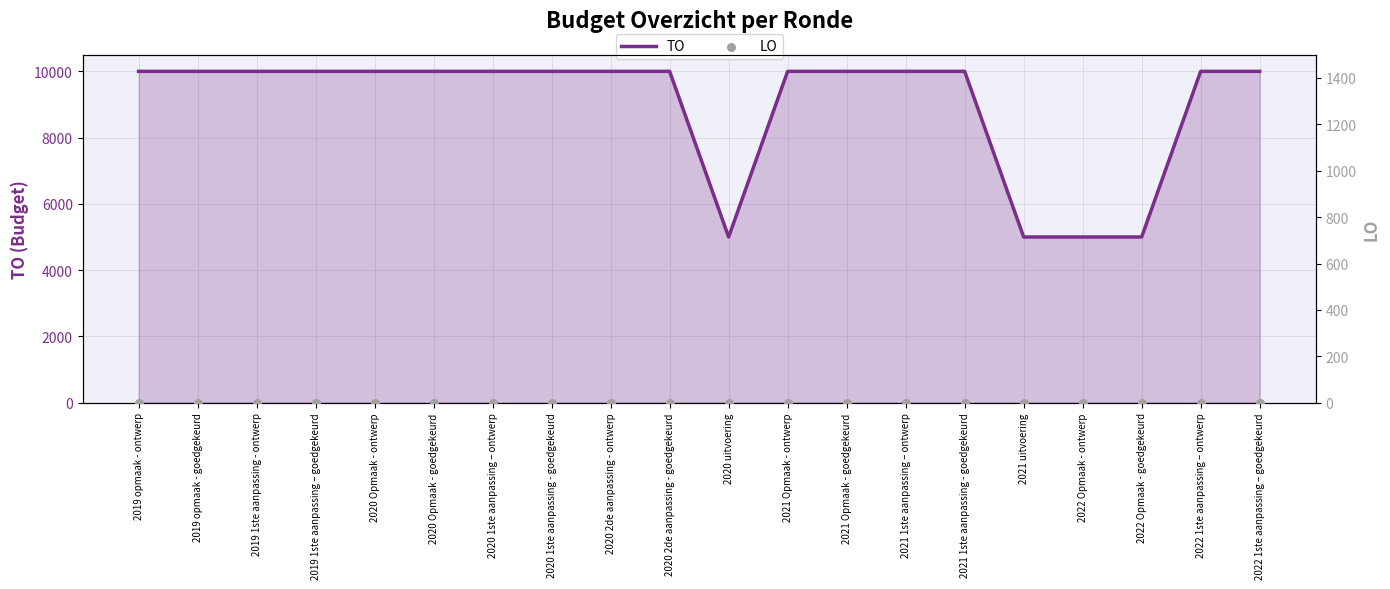

What are all the series names shown in the legend?

TO, LO